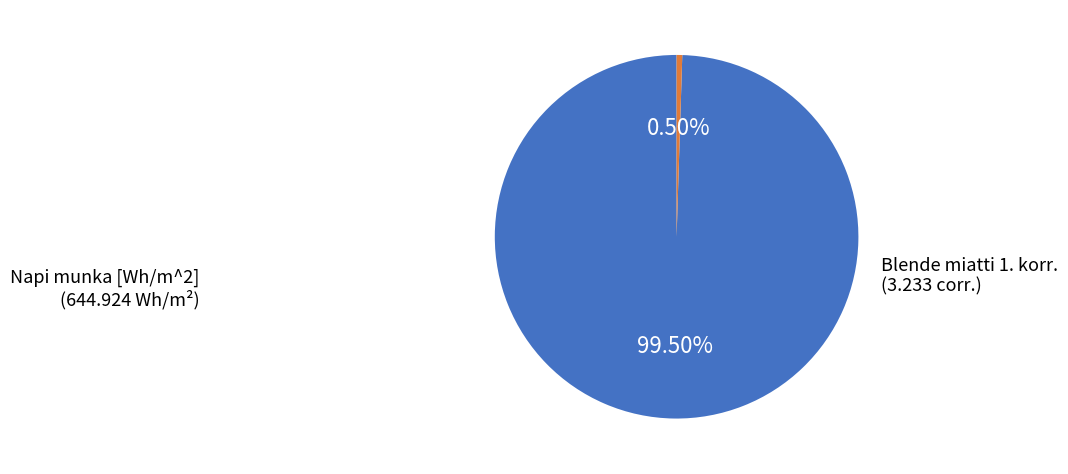

Count the number of slices in the pie.

2